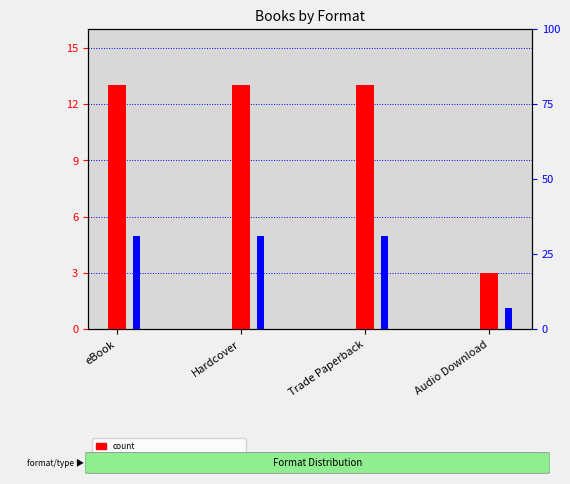

True or false: count has a value of 13.0 at Trade Paperback.

True